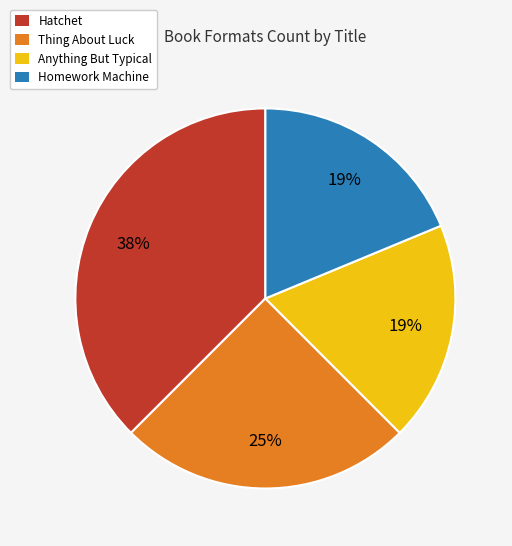

To the nearest percent, what portion does Homework Machine represent?

19%